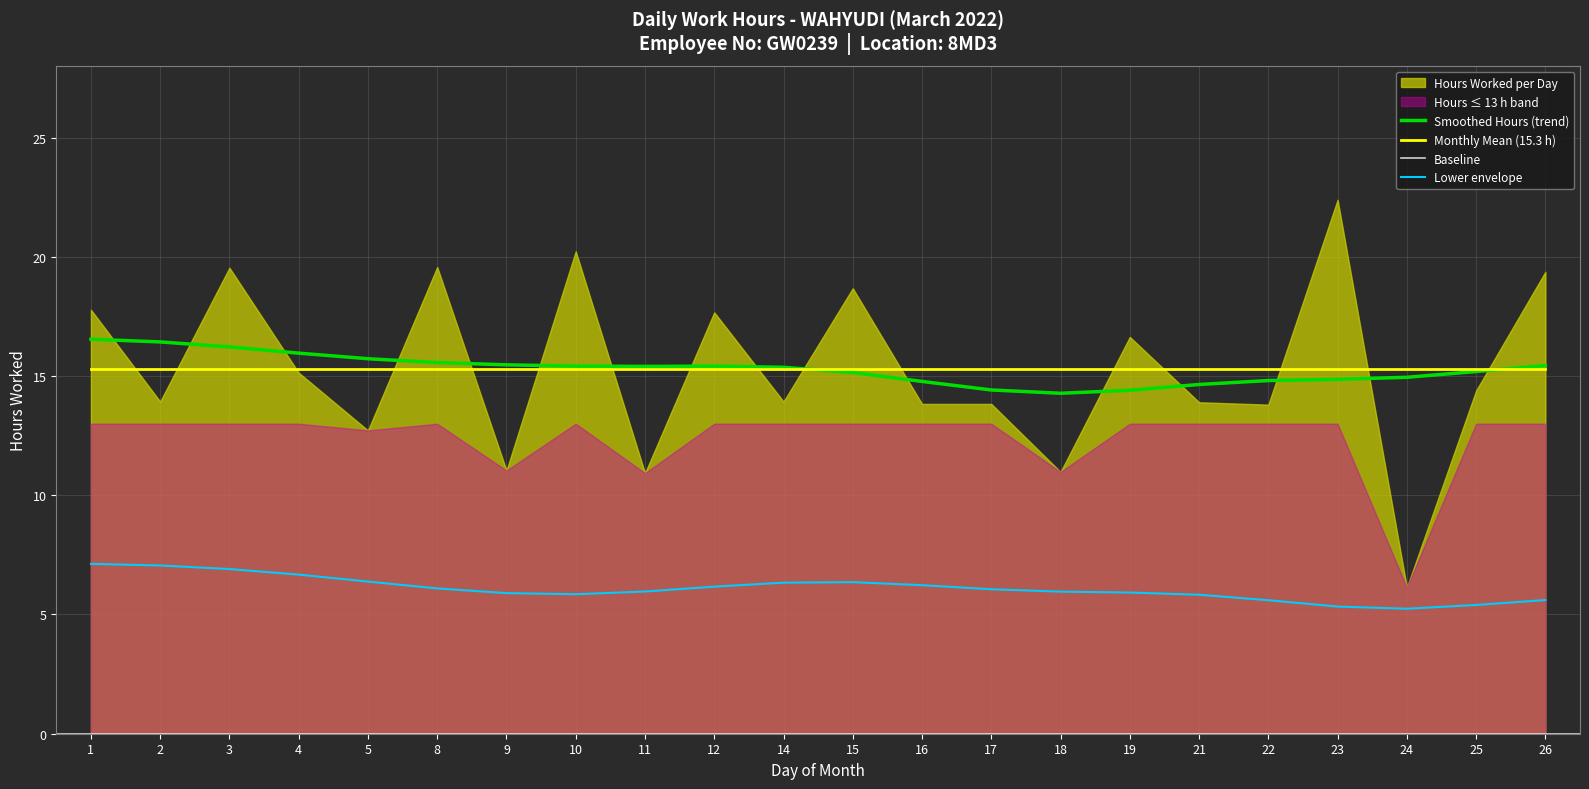

What is the approximate value of Hours Worked at 25?

14.4